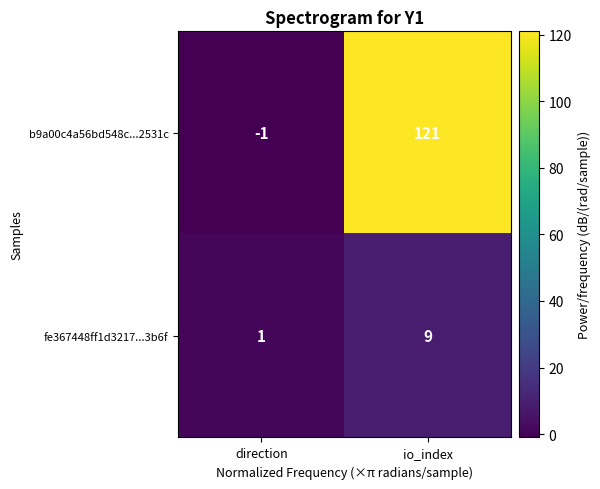

Is it true that fe367448ff1d3217...3b6f equals 1 at direction?

True